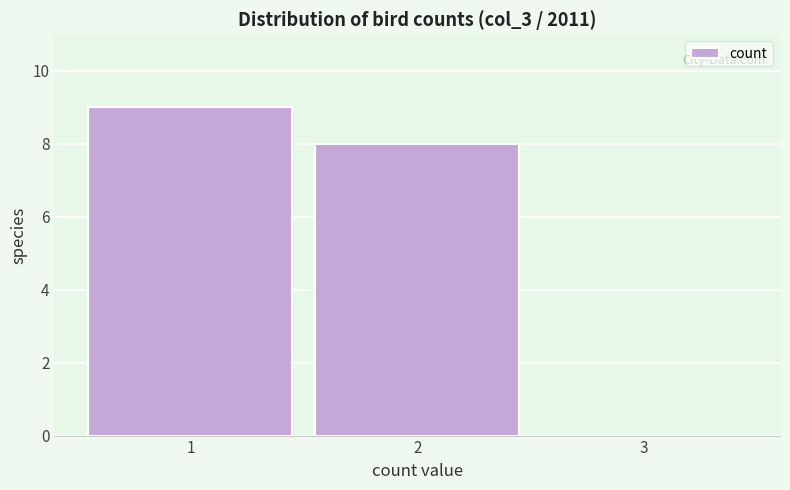

Reading left to right, transcribe all the data shown in this chart.

1=9	2=8	3=0